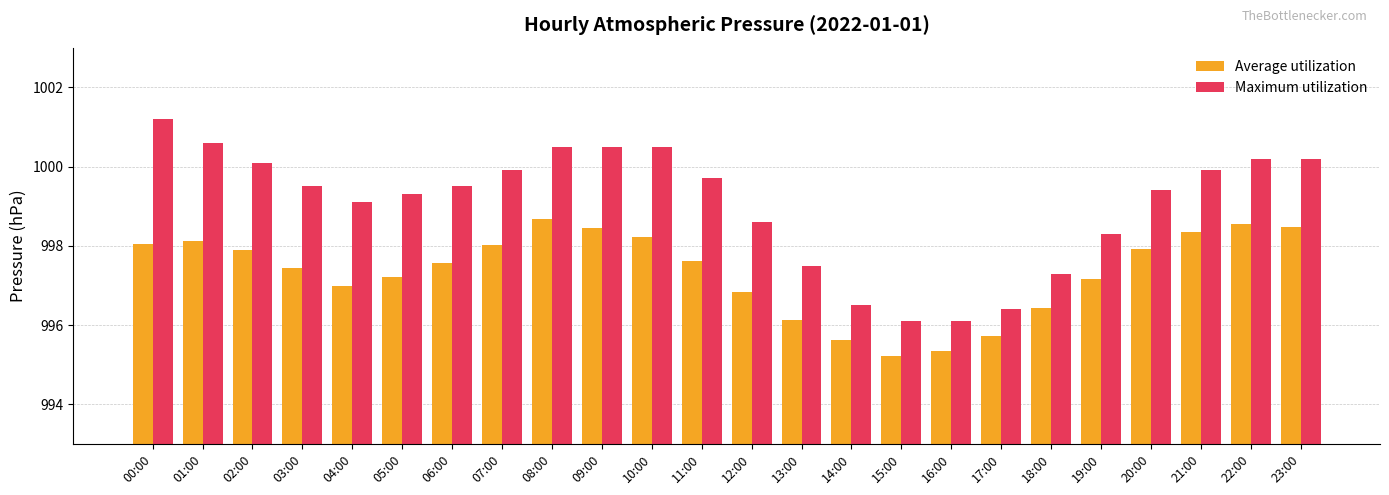

Which category has the highest value in the Maximum utilization series?

00:00